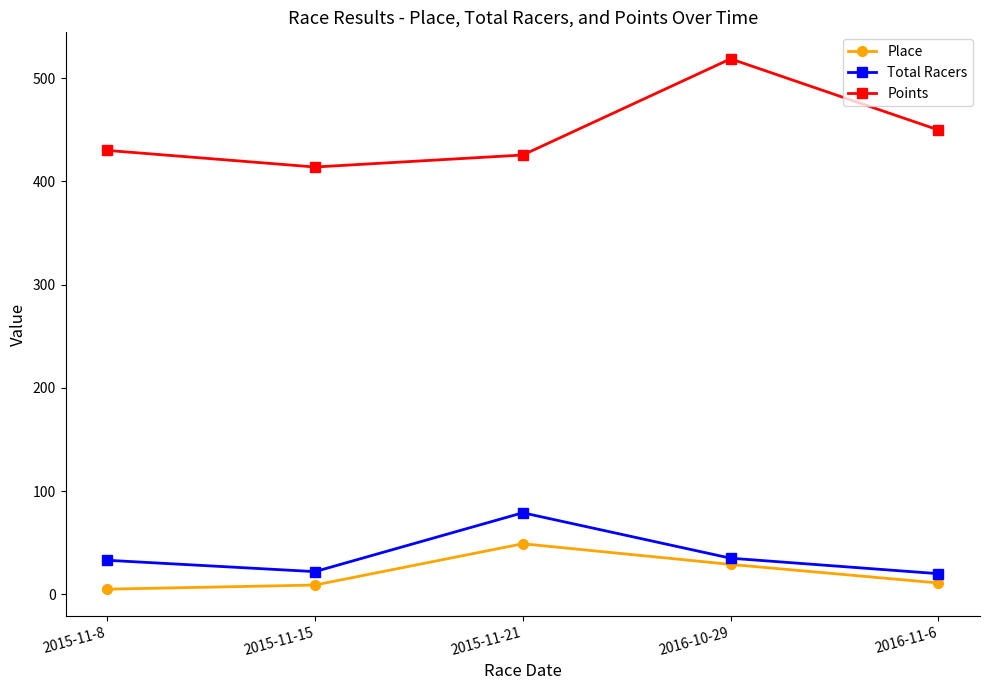

What is the difference between the Total Racers values at 2016-11-6 and 2015-11-15?

2.0